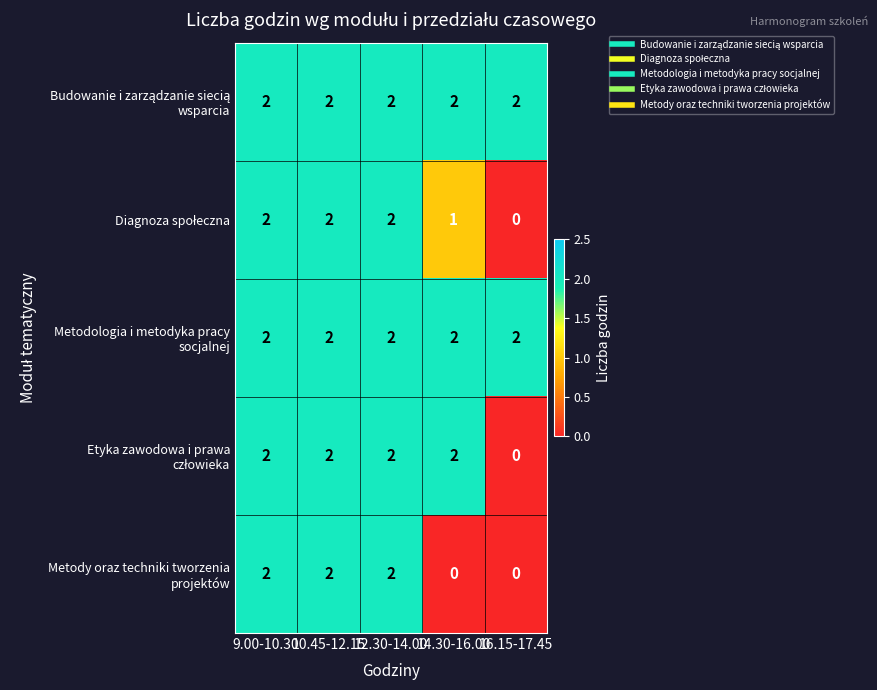

What is the total value across all series at 9.00-10.30?

10